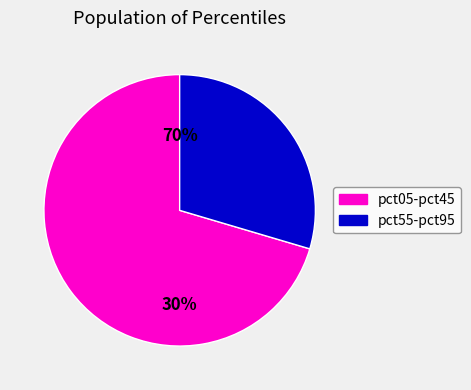

True or false: pct15 accounts for 26% of the total.

False